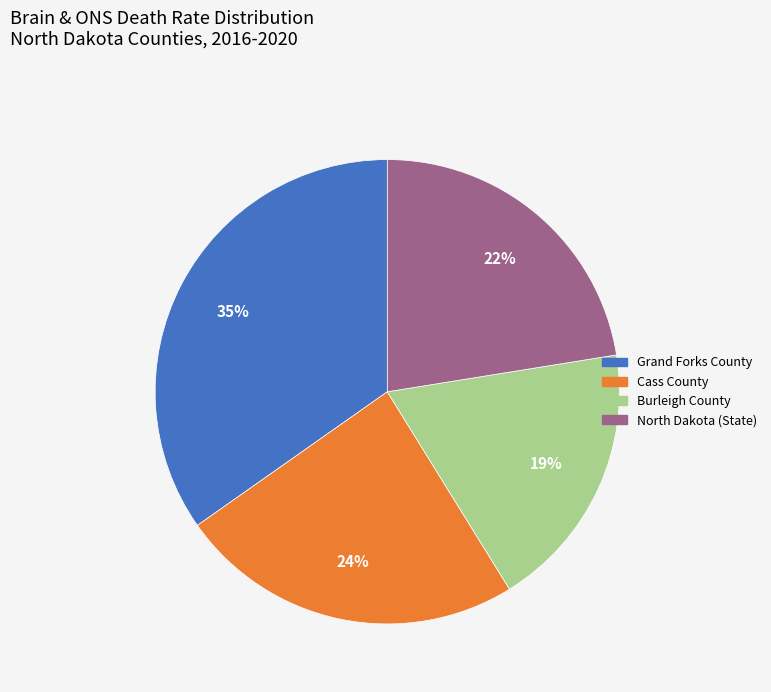

Which slice is the smallest?

Burleigh County